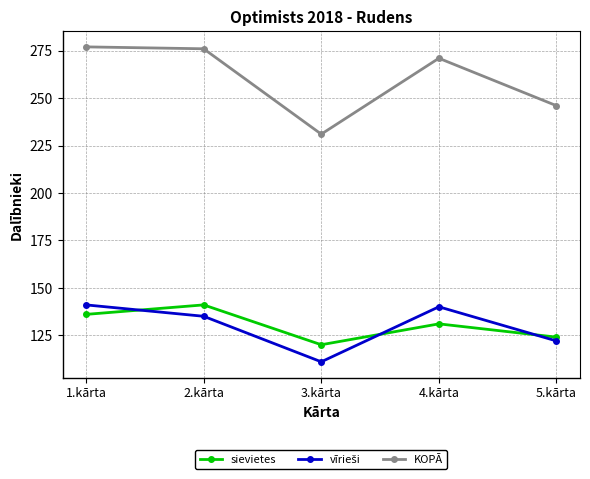

How many categories are shown in the chart?

5